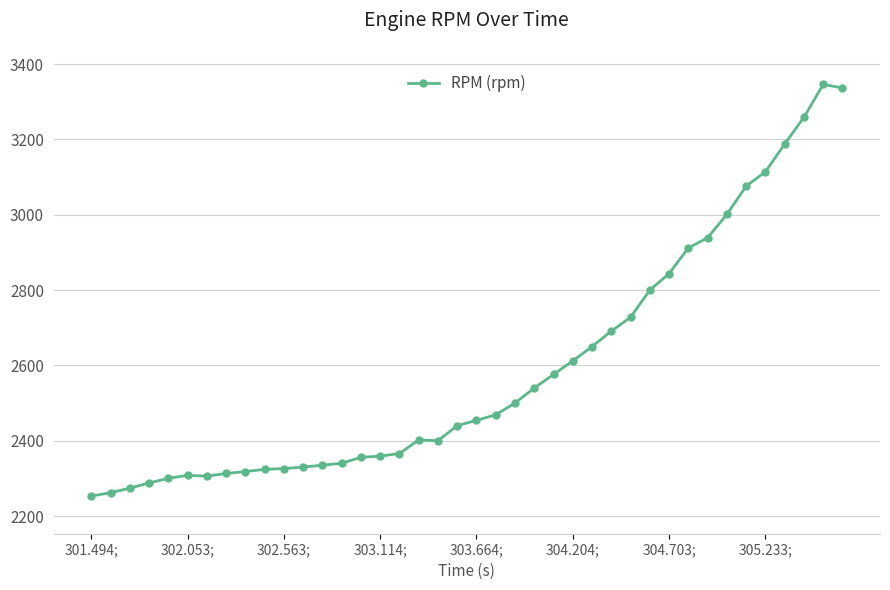

Count the number of categories in the chart.

40